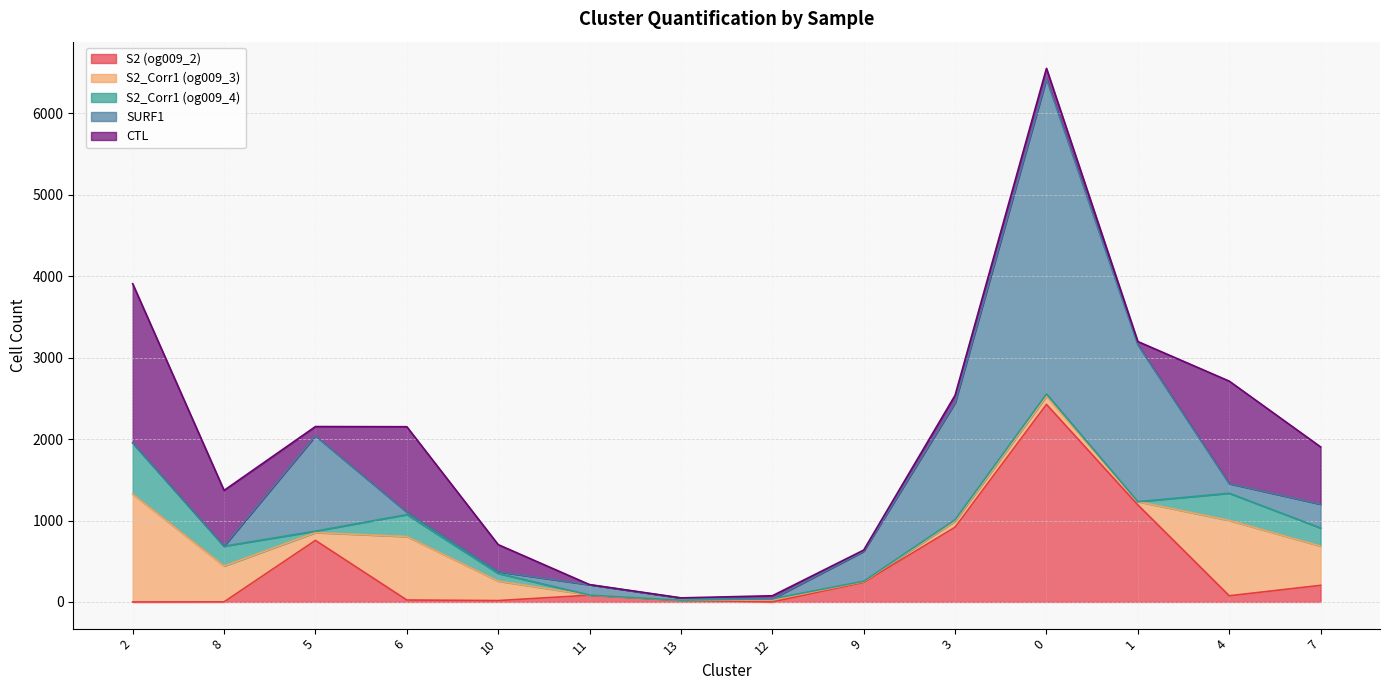

What is the sum of all S2_Corr1 (og009_4) values?

1877